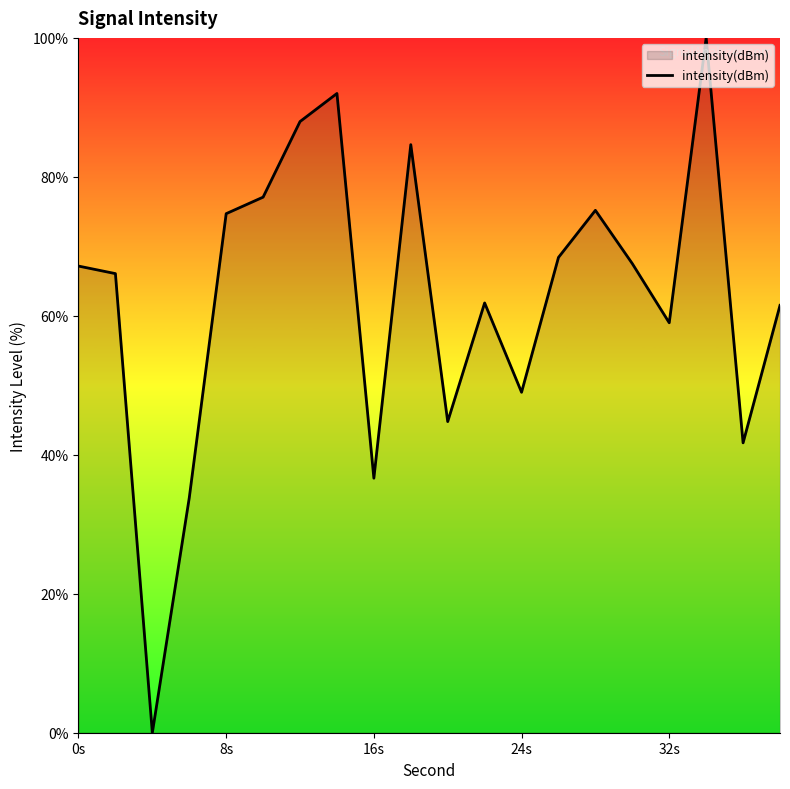

What is the difference between the maximum and minimum values?

100.0